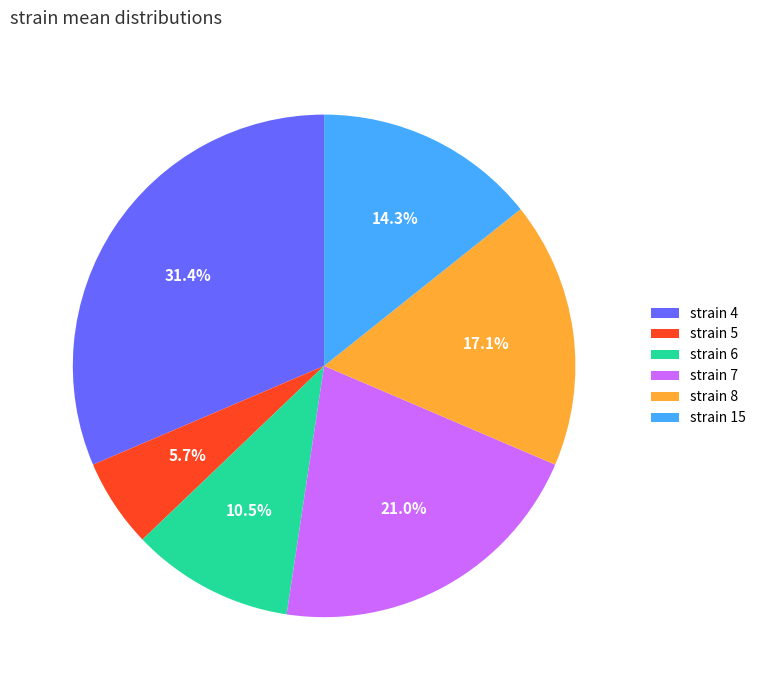

Which has a higher value, strain 7 or strain 15?

strain 7